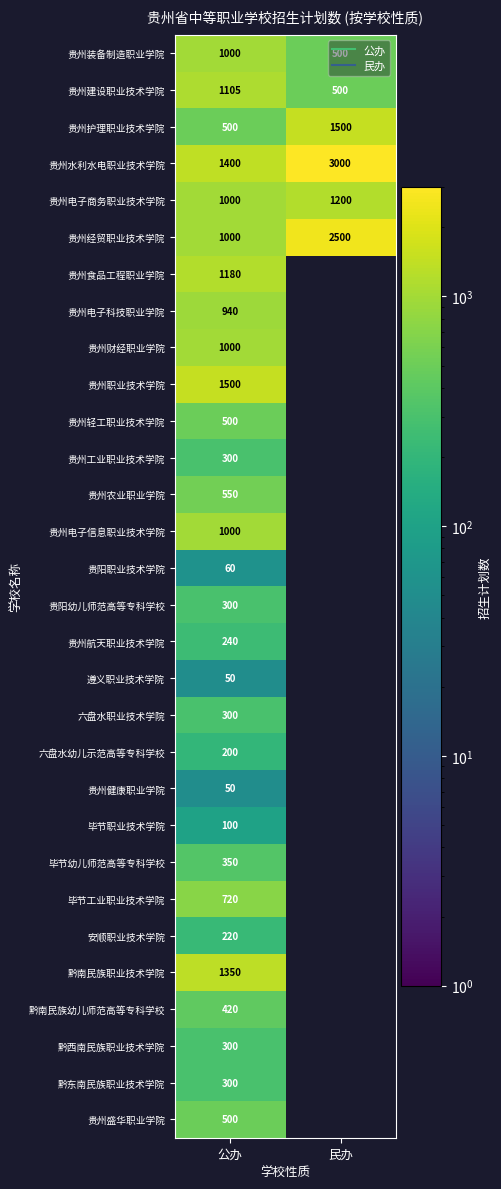

Which series has the largest range (max minus min)?

贵州水利水电职业技术学院